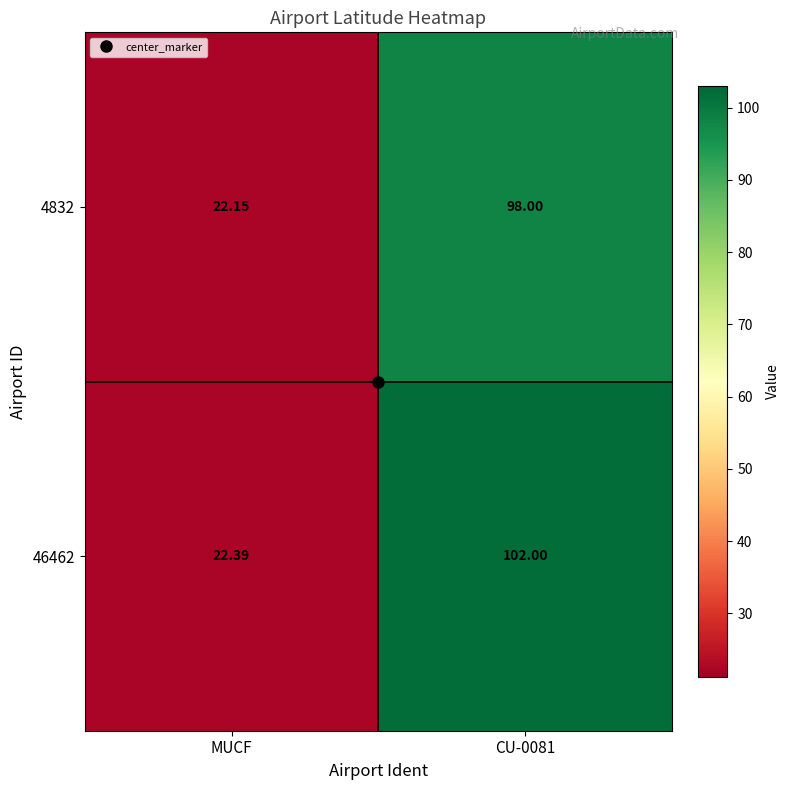

Which series changed the most between MUCF and CU-0081?

46462